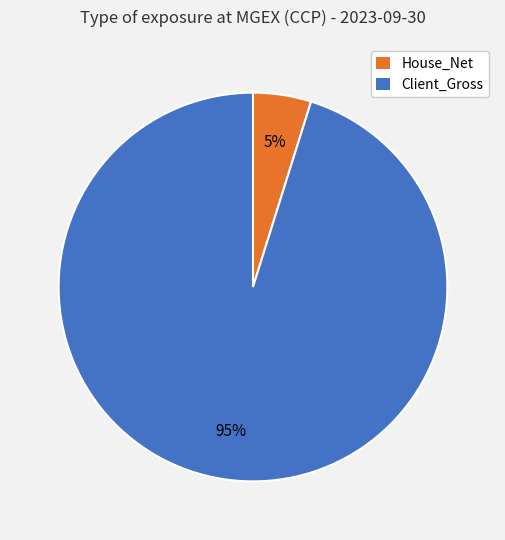

Between Client_Gross and House_Net, which is larger?

Client_Gross